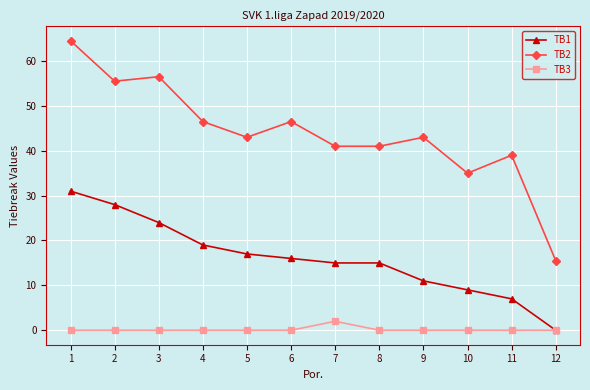

Where does the TB2 series first go above 43?

1